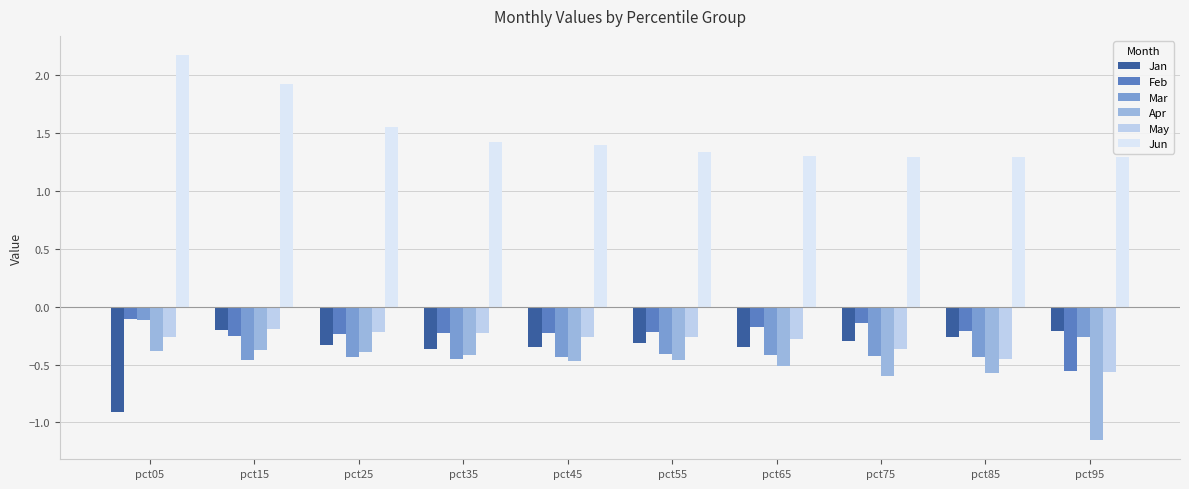

The Mar series shows -0.6 at pct45. True or false?

False